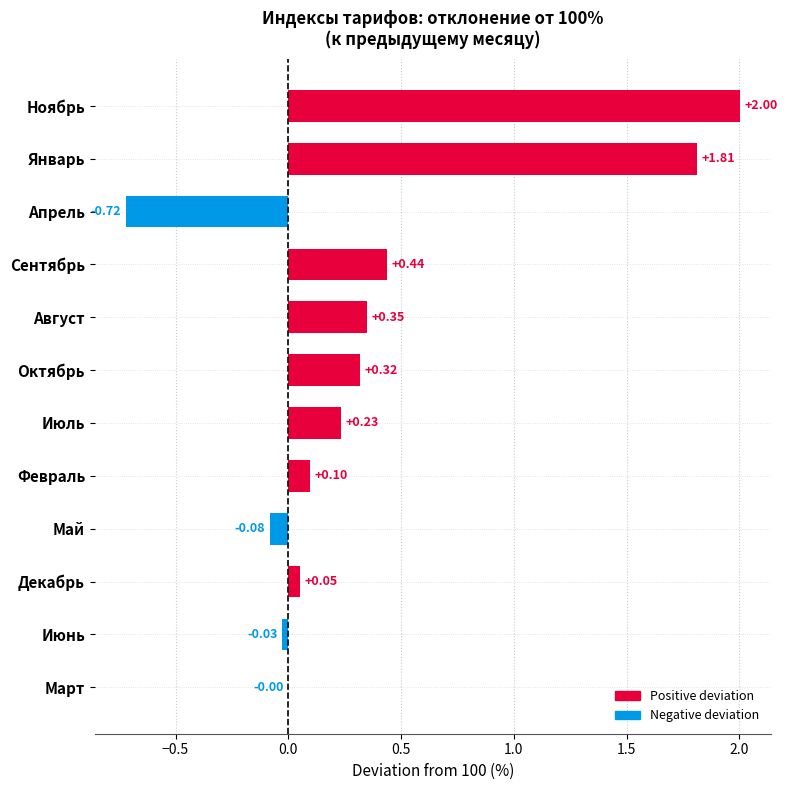

At which category does the chart reach its peak across all series?

Ноябрь